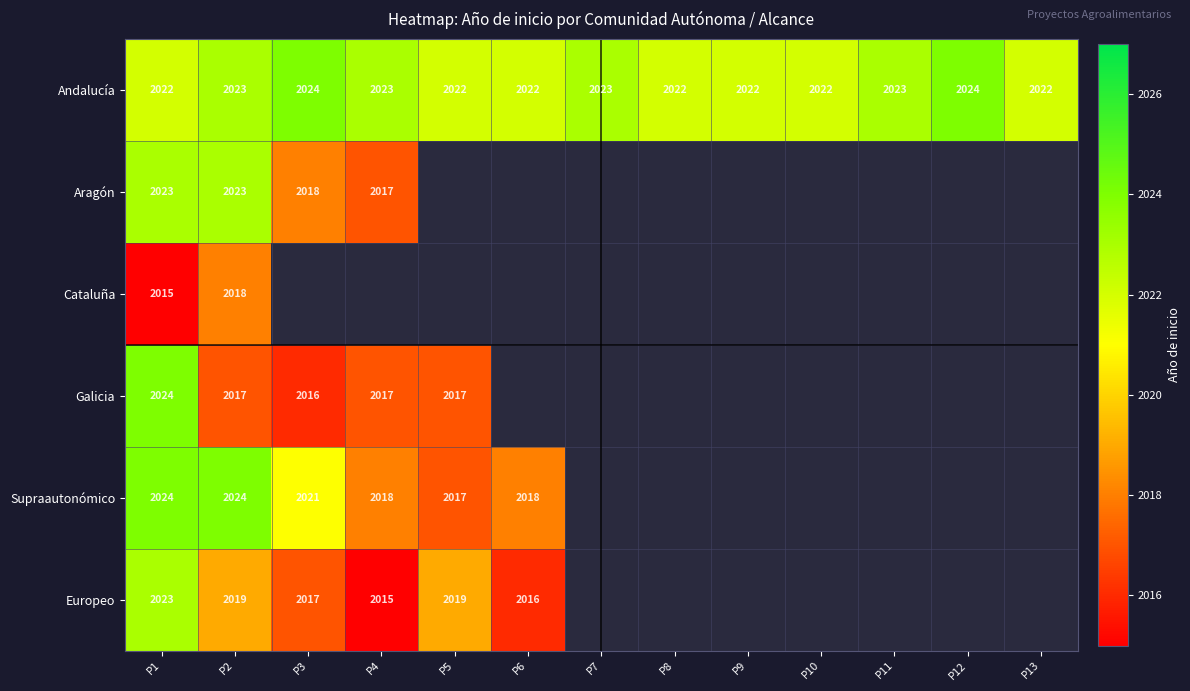

Is the value of Aragón at P1 greater than the value of Cataluña at P2?

Yes